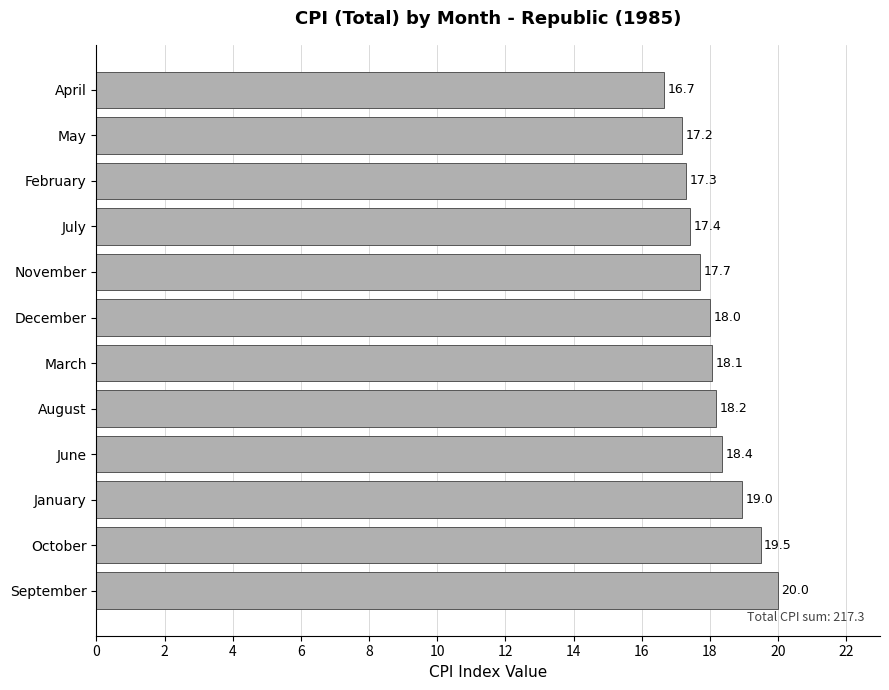

Reading top to bottom, transcribe all the data shown in this chart.

April=16.7	May=17.2	February=17.3	July=17.4	November=17.7	December=18.0	March=18.1	August=18.2	June=18.4	January=19.0	October=19.5	September=20.0